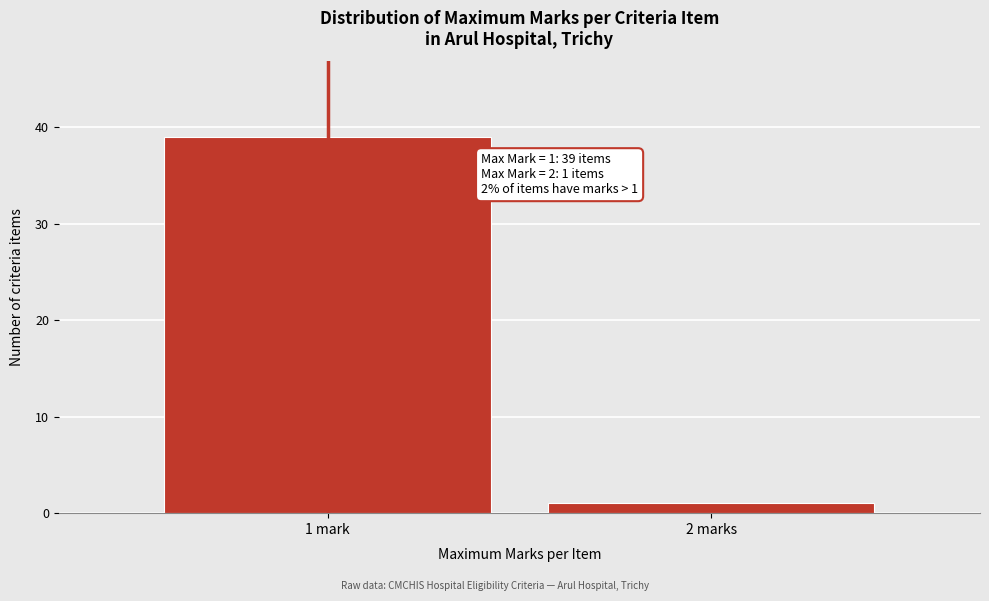

Reading left to right, list all the values displayed in this chart.

39	1